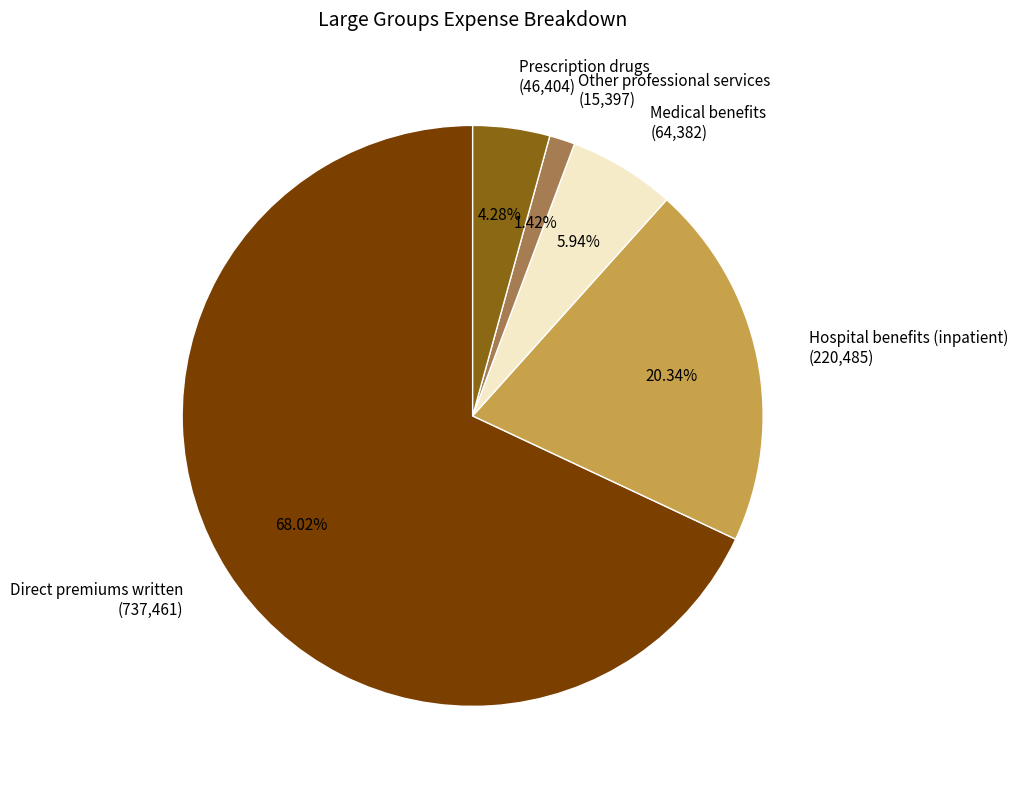

Combined, do Direct premiums written and Hospital benefits (inpatient) account for over 50%?

Yes